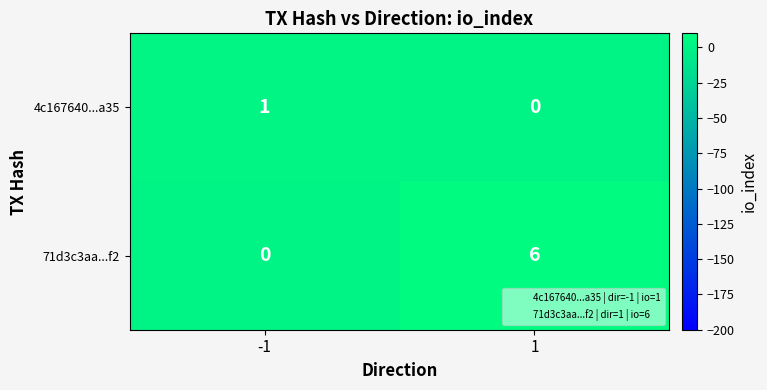

What is the total value across all series at 1?

6